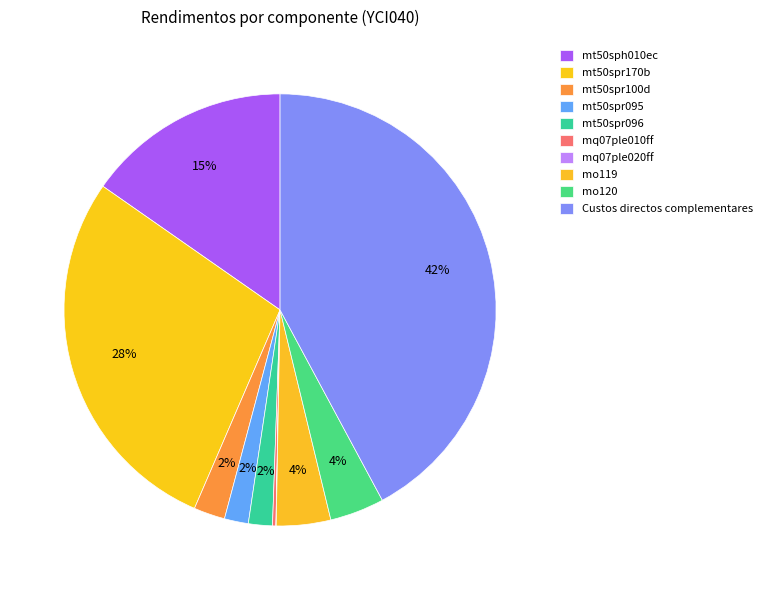

Rank the categories by value from lowest to highest.

mq07ple020ff, mq07ple010ff, mt50spr095, mt50spr096, mt50spr100d, mo119, mo120, mt50sph010ec, mt50spr170b, Custos directos complementares